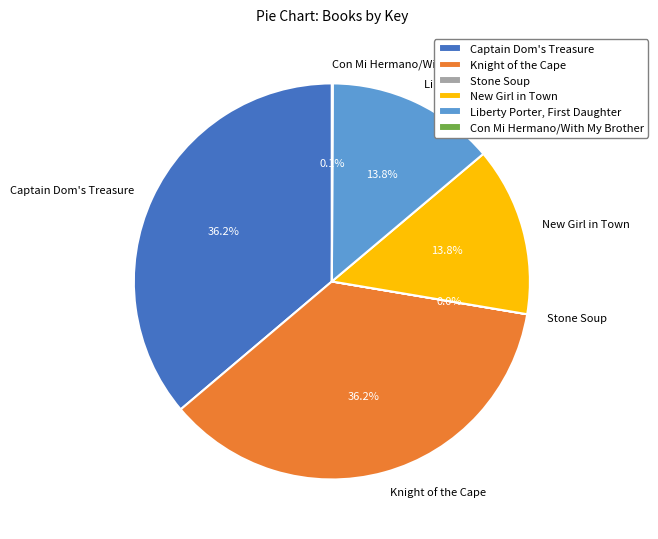

How much of the chart is everything except Captain Dom's Treasure?

63.8%